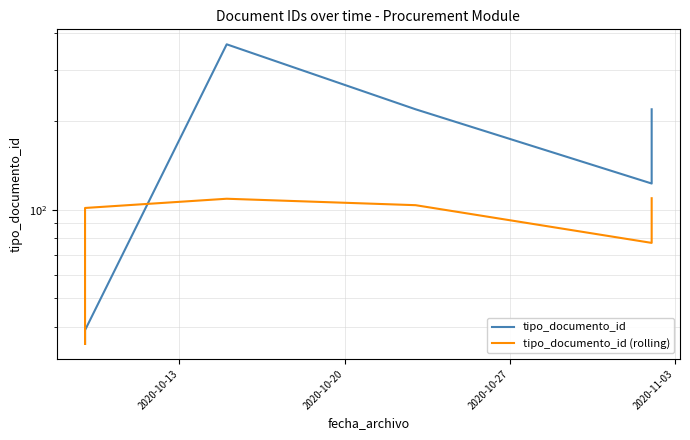

True or false: tipo_documento_id and tipo_documento_id (rolling) cross at least once.

True